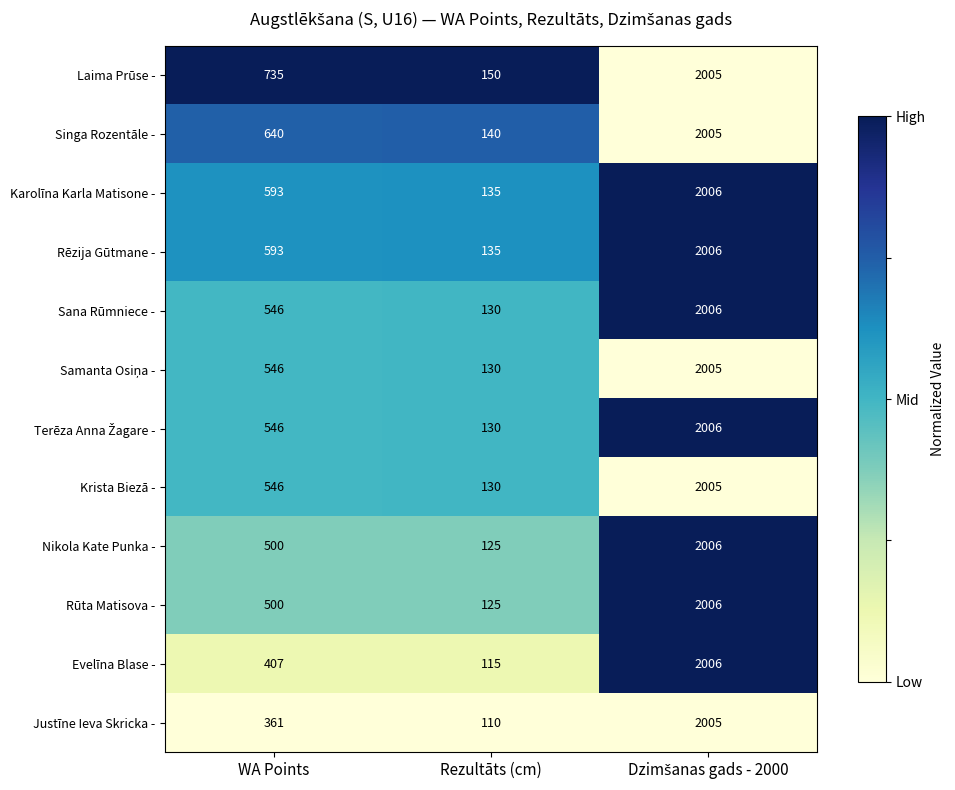

Which series has the largest total across all categories?

Laima Prūse -